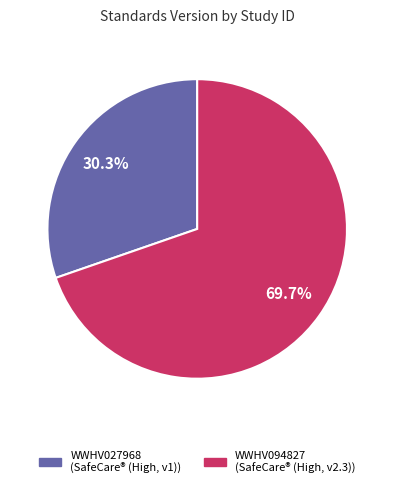

To the nearest percent, what percentage of the pie is WWHV027968?

30%